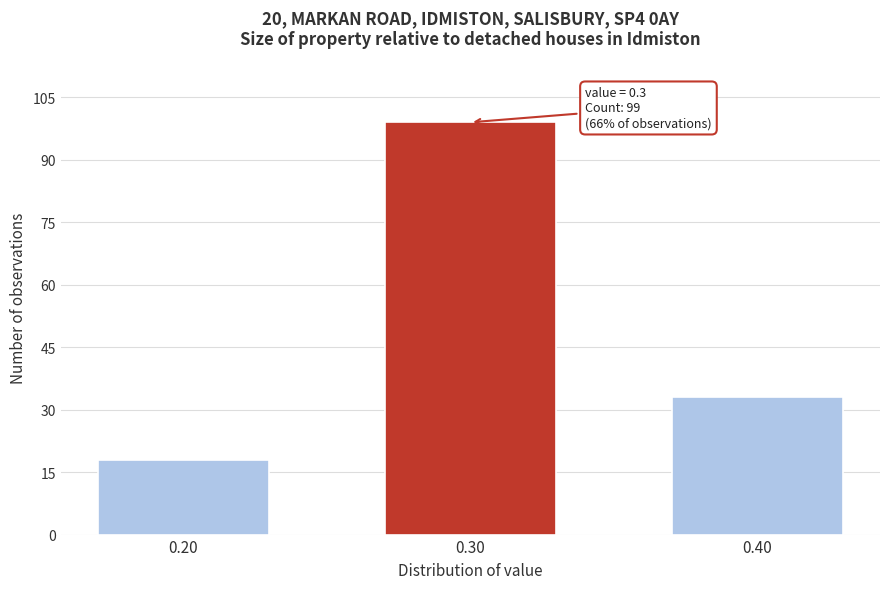

Reading left to right, list all the values displayed in this chart.

18	99	33